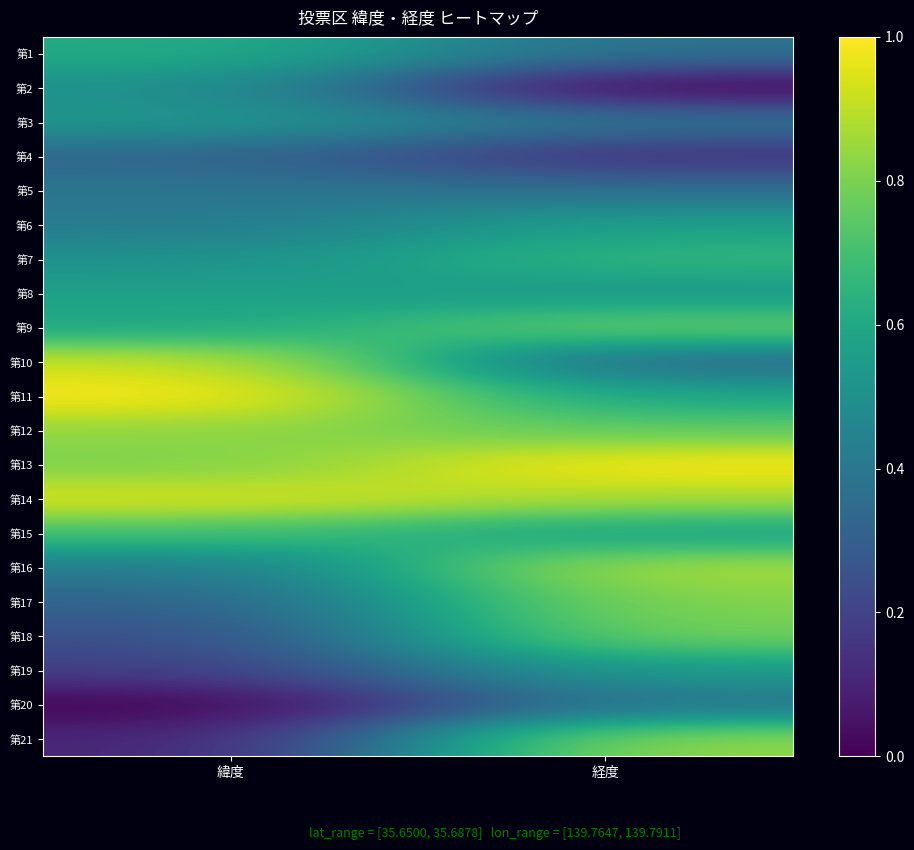

Rank the series by their maximum value, from lowest to highest.

第4, 第20, 第5, 第2, 第3, 第19, 第6, 第8, 第1, 第7, 第15, 第9, 第18, 第17, 第12, 第21, 第16, 第10, 第14, 第11, 第13